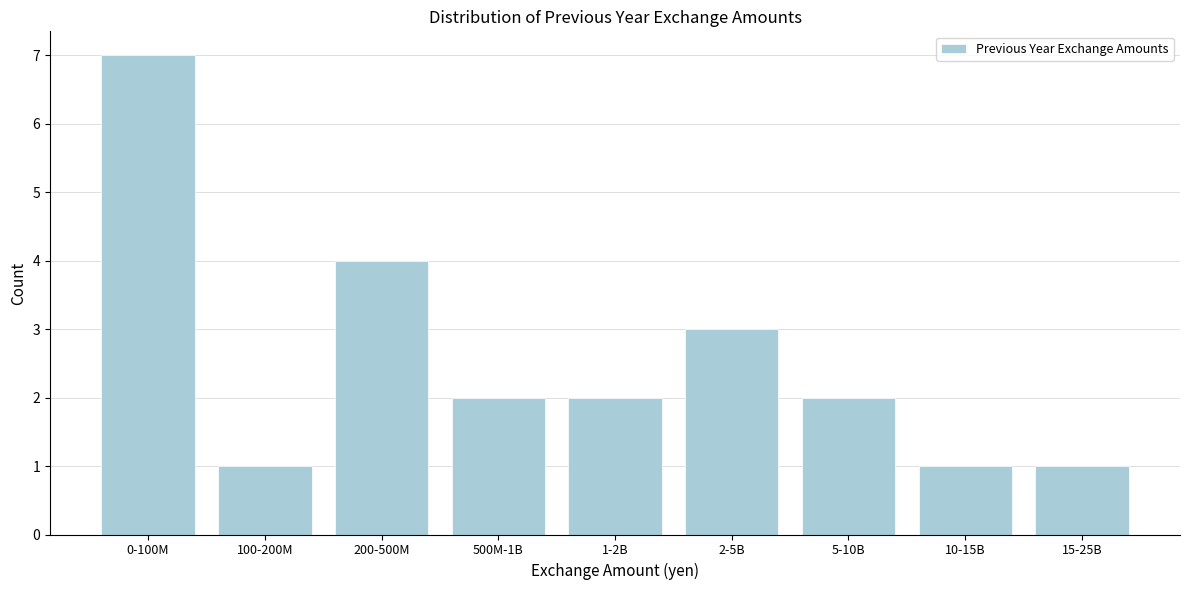

Reading right to left, extract all data points from this chart.

15-25B=1	10-15B=1	5-10B=2	2-5B=3	1-2B=2	500M-1B=2	200-500M=4	100-200M=1	0-100M=7